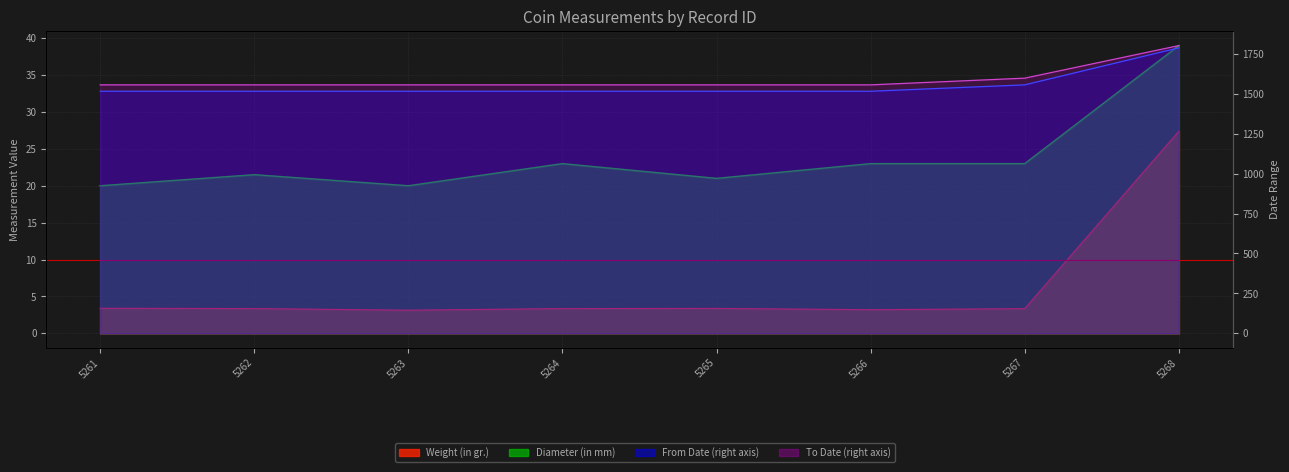

True or false: Weight (in gr.) and Diameter (in mm) intersect in this chart.

False